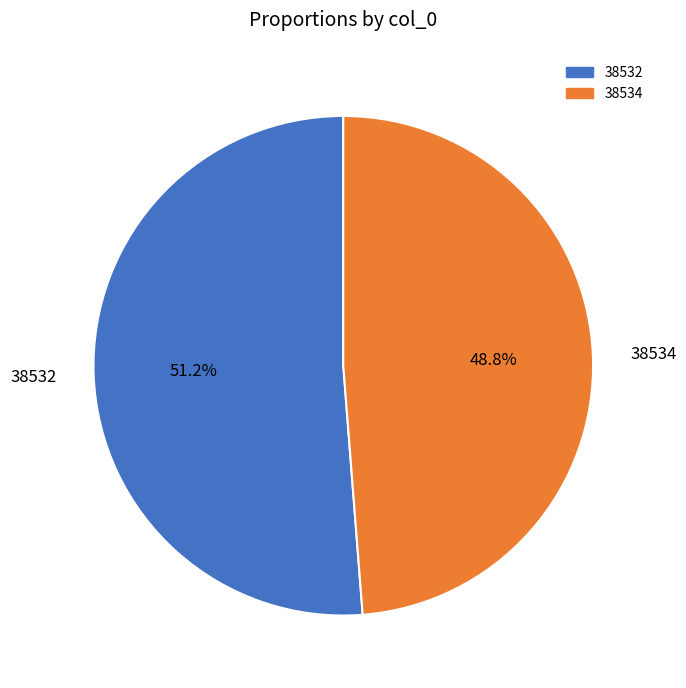

True or false: 38532 accounts for 42% of the total.

False